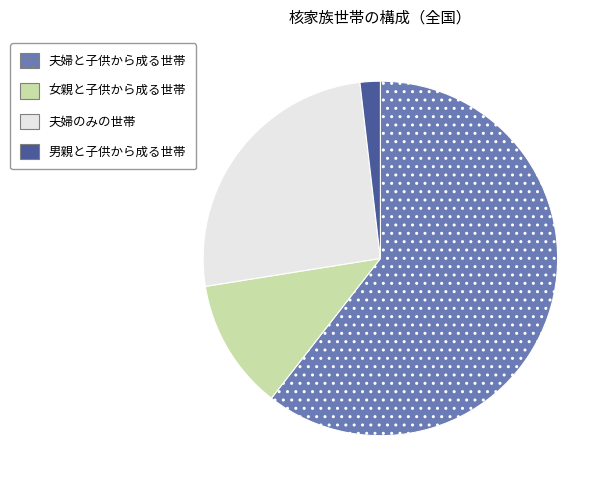

What is the smallest slice in the pie chart?

男親と子供から成る世帯